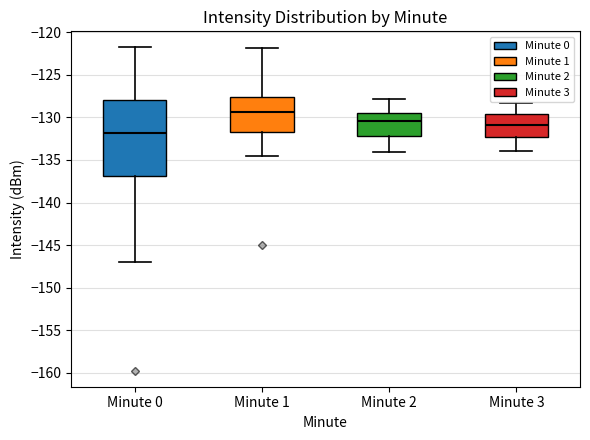

Reading left to right, read every box against the y-axis: the position of its median line, the range the box covers, and the ends of its whiskers. The values are not printed on the chart, so give them approximately, as read against the axis.

Minute 0: median -132.0, box -137.0 to -128.0, whiskers -147.0 to -122.0
Minute 1: median -129.5, box -132.0 to -127.5, whiskers -134.5 to -122.0
Minute 2: median -130.5, box -132.0 to -129.5, whiskers -134.0 to -128.0
Minute 3: median -131.0, box -132.5 to -129.5, whiskers -134.0 to -128.5